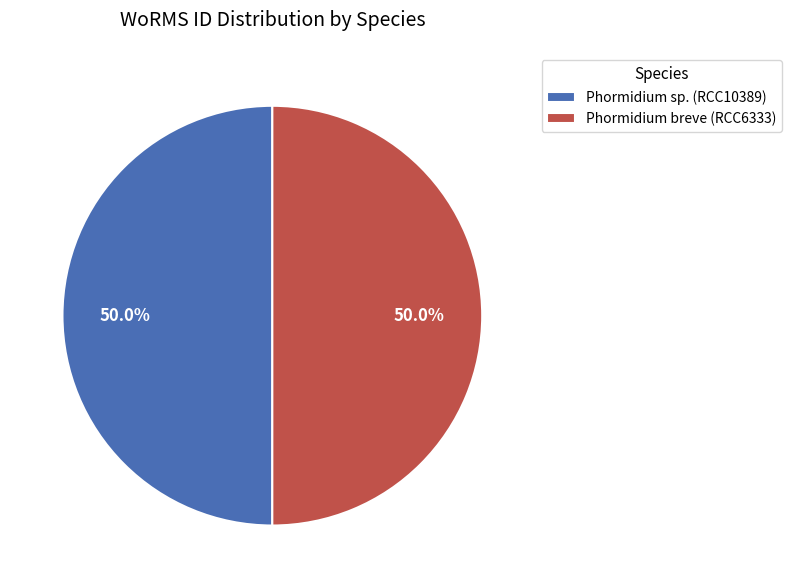

Is it true that Phormidium breve (RCC6333) is 55% of the pie?

False